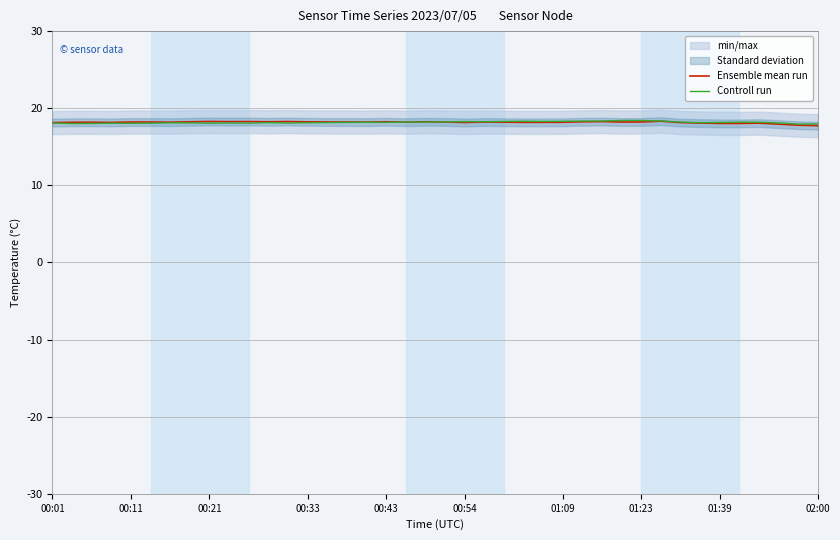

Is it true that Ensemble mean run equals 4.7 at 01:23?

False